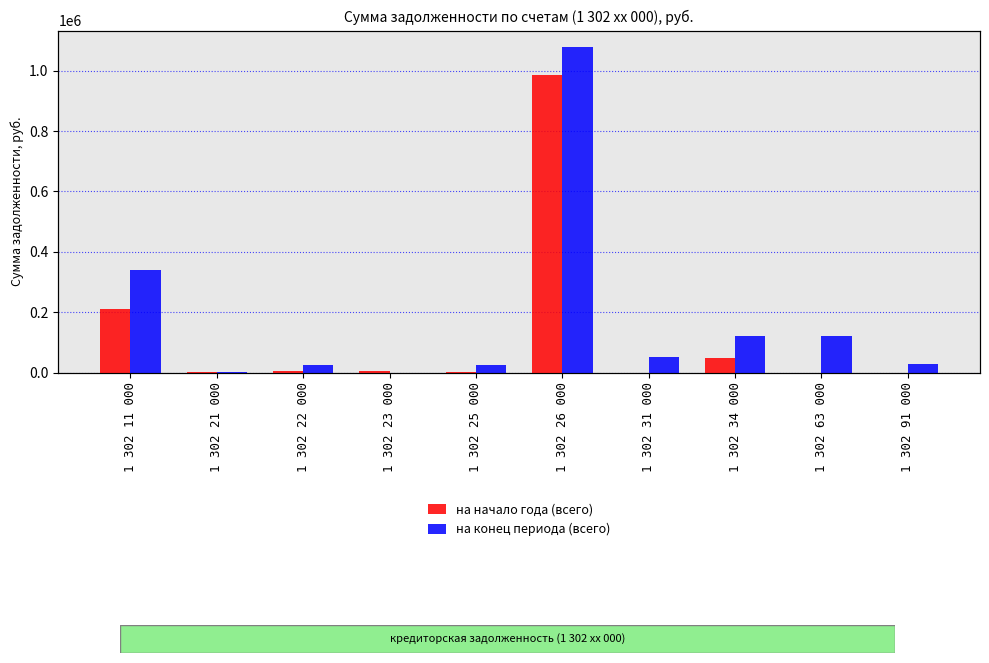

Is it true that на начало года (всего) equals 8187.2 at 1 302 22 000?

False